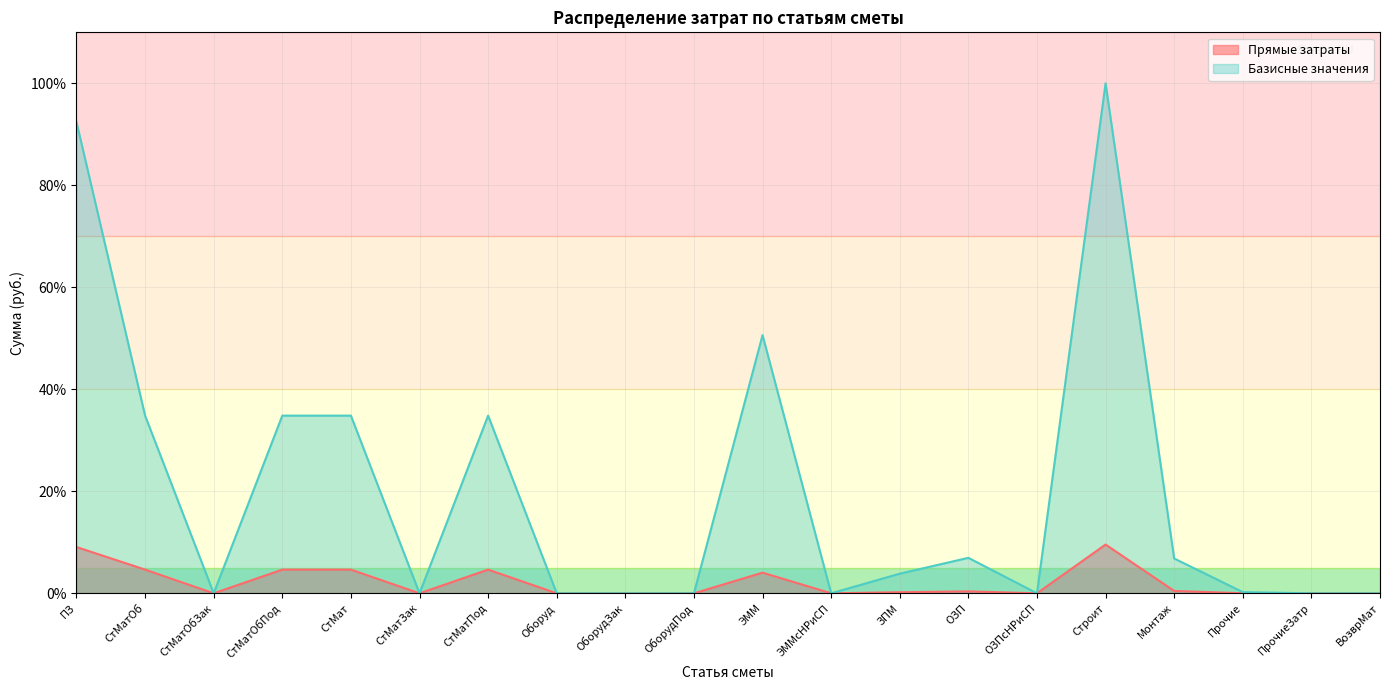

Is it true that Прямые затраты equals 4.0 at ОЗПсНРиСП?

False